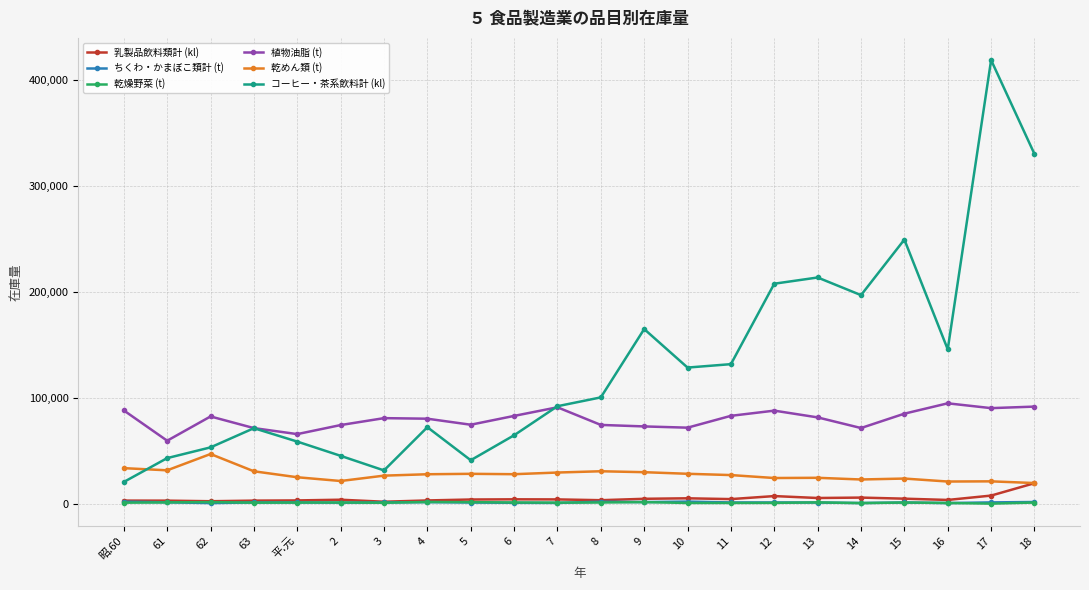

True or false: ちくわ・かまぼこ類計 (t) and コーヒー・茶系飲料計 (kl) cross at least once.

False